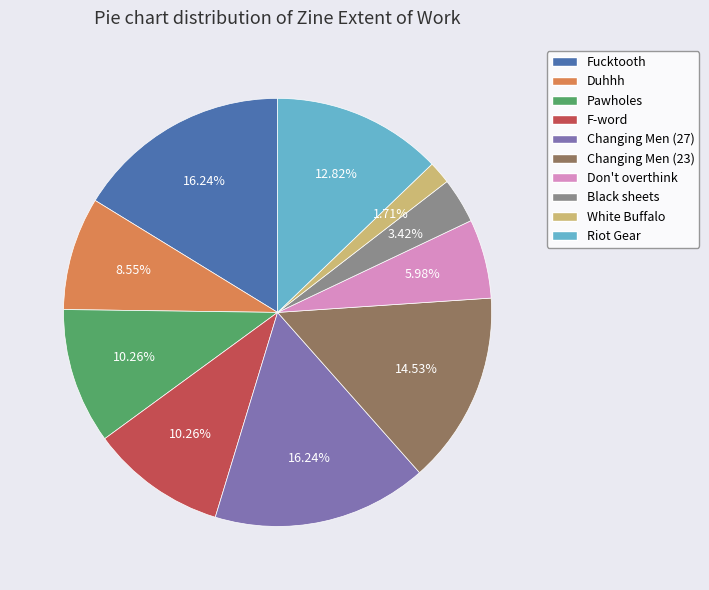

Is there any slice that represents more than half of the pie?

No